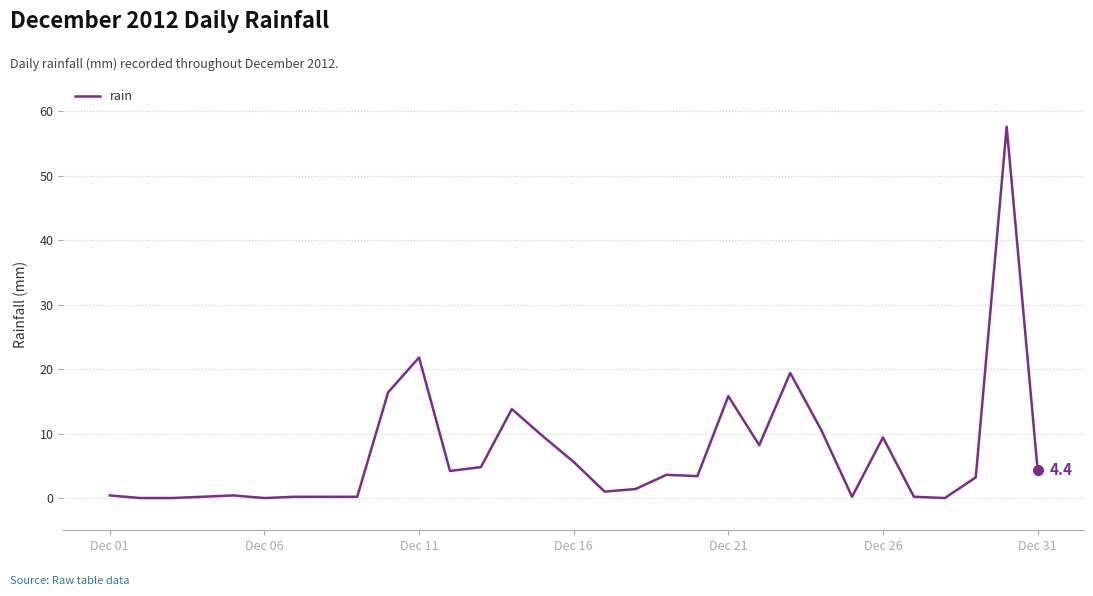

What is the difference between the maximum and minimum values?

57.6